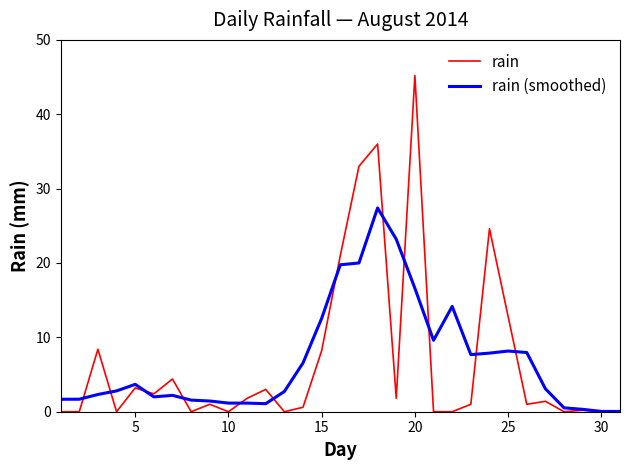

What is the highest value of the rain series?

45.2